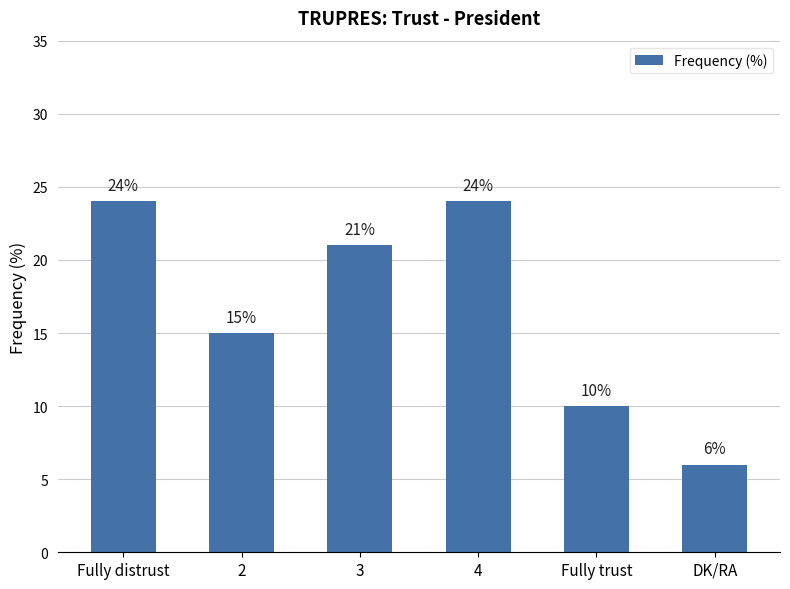

What is the greatest value displayed?

24